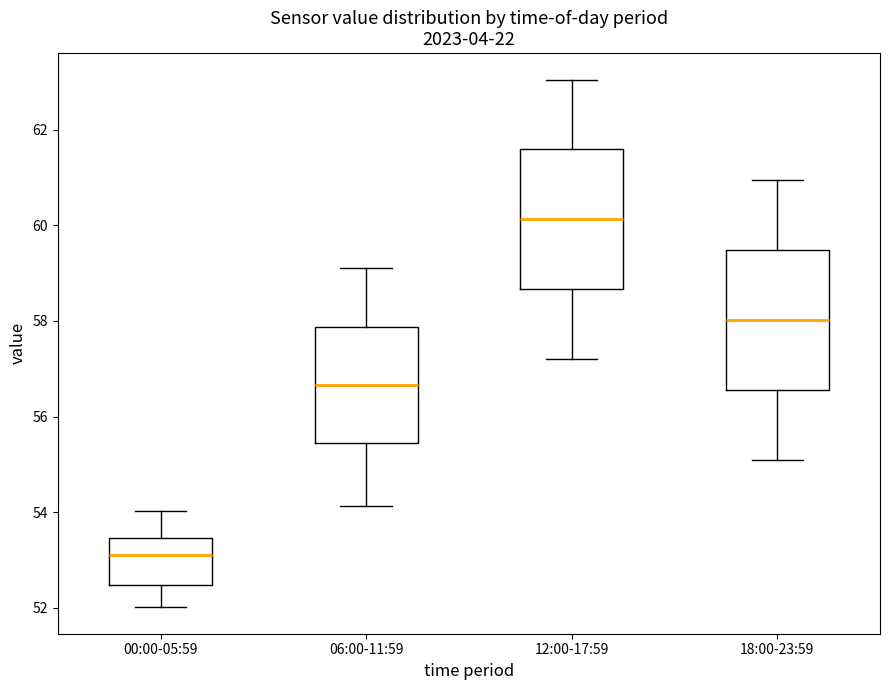

Reading left to right, transcribe this box plot: for each box, give where its median line is, the range the box spans, and where its two whiskers end, as read against the y-axis. The values are not printed on the chart, so give them approximately, as read against the axis.

00:00-05:59: median 53.2, box 52.4 to 53.4, whiskers 52.0 to 54.0
06:00-11:59: median 56.6, box 55.4 to 57.8, whiskers 54.2 to 59.2
12:00-17:59: median 60.2, box 58.6 to 61.6, whiskers 57.2 to 63.0
18:00-23:59: median 58.0, box 56.6 to 59.4, whiskers 55.2 to 61.0